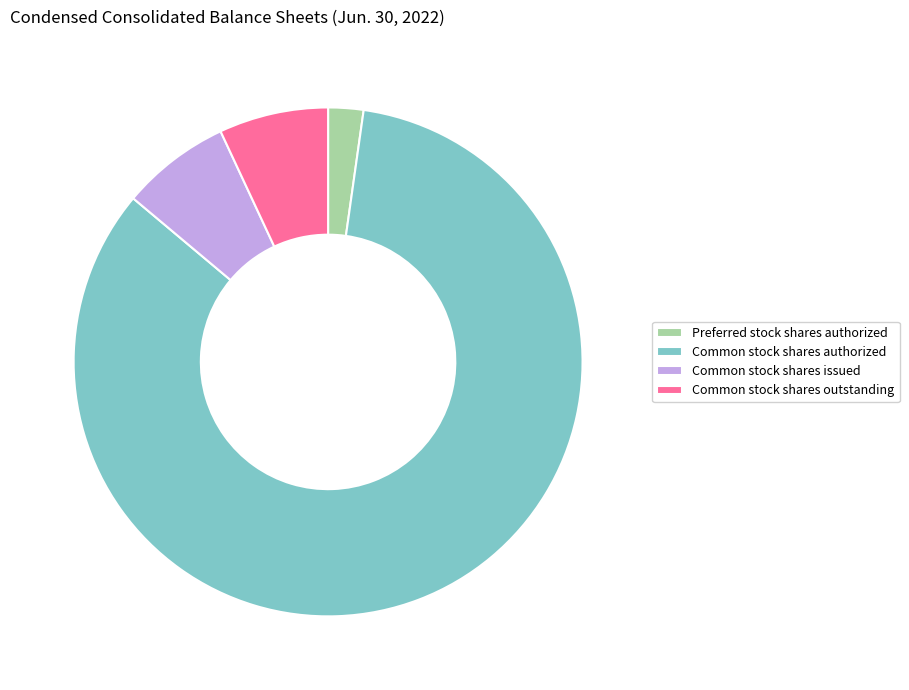

Approximately how many times larger is the value at Common stock shares authorized compared to Common stock shares outstanding?

12.1